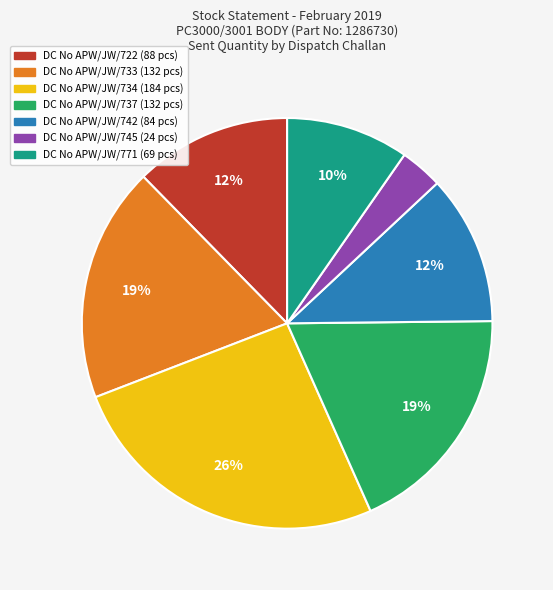

Is there any slice that represents more than half of the pie?

No